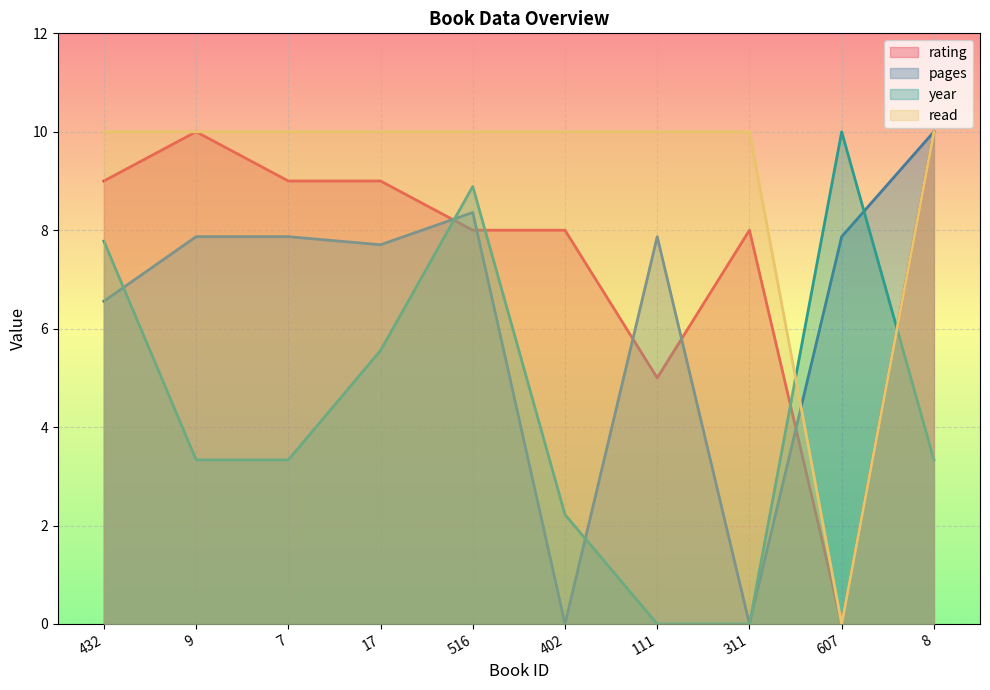

What is the average value of the year series?

4.4